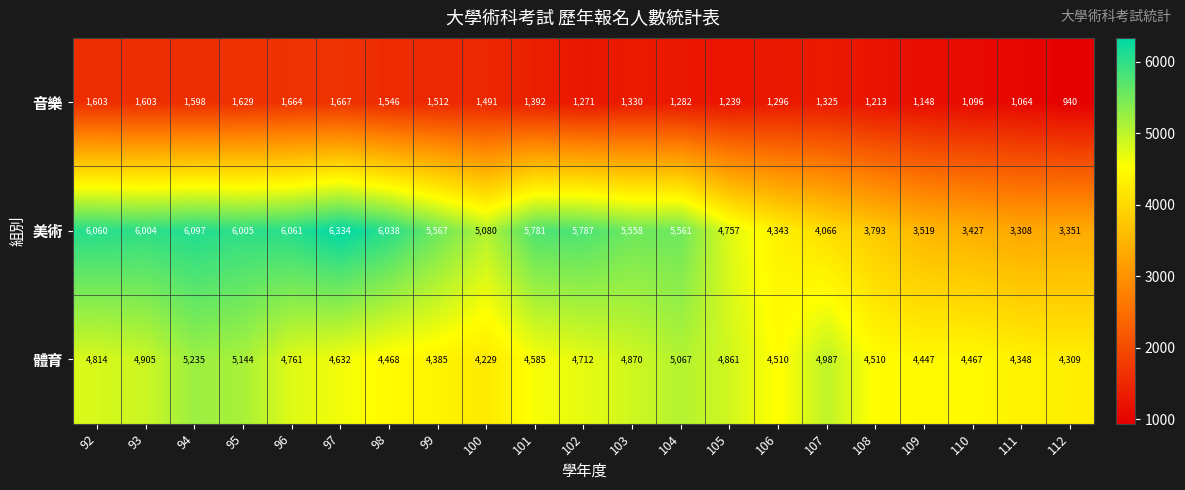

What is the maximum value for 音樂?

1667